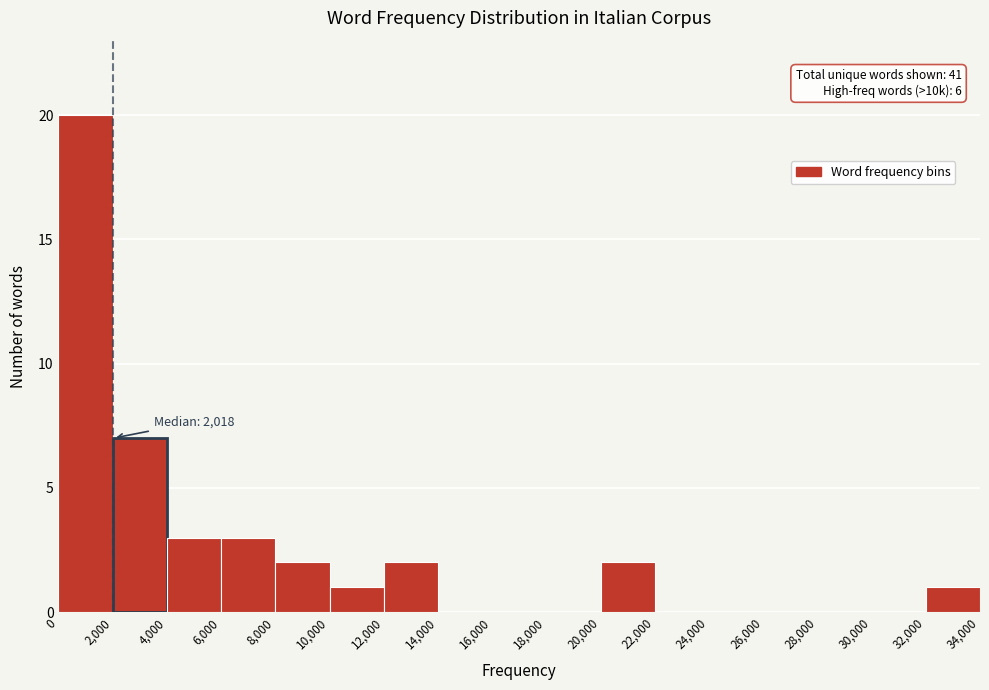

Which range on the x-axis has the tallest bar?

0 to 2,000